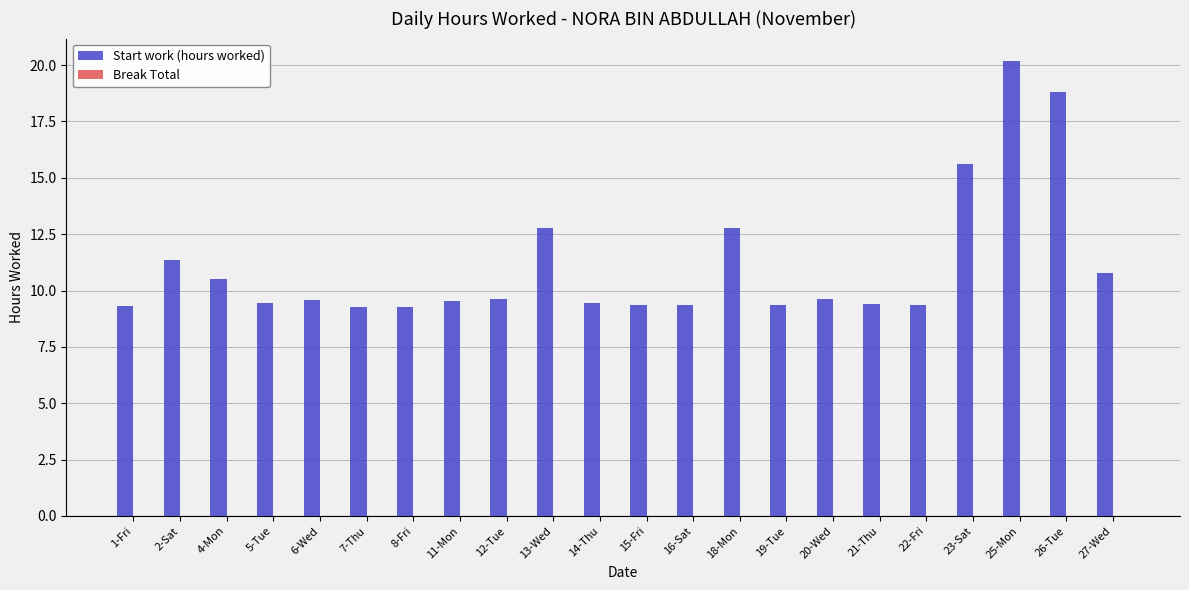

Is it true that the value at 7-Thu is 15.0?

False